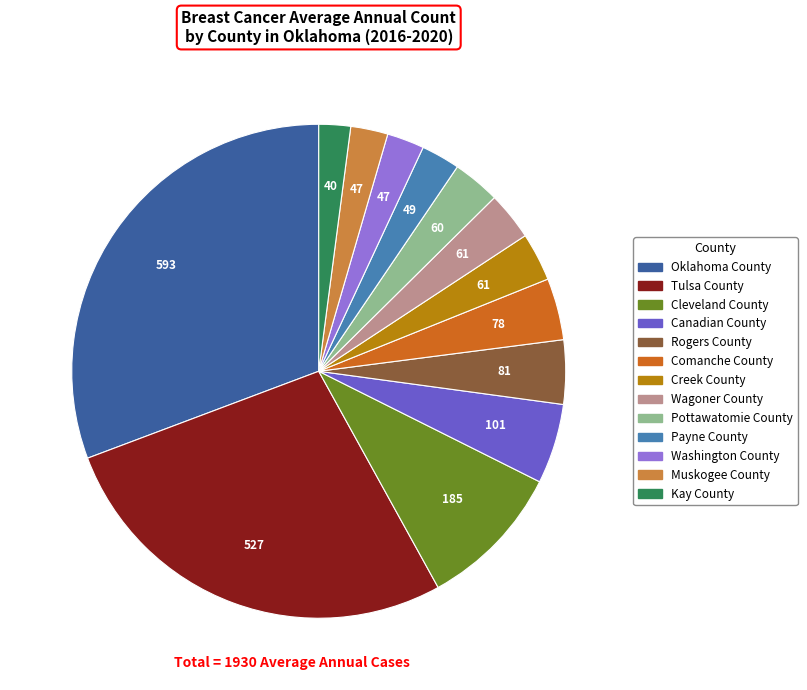

How many slices are in this pie chart?

13